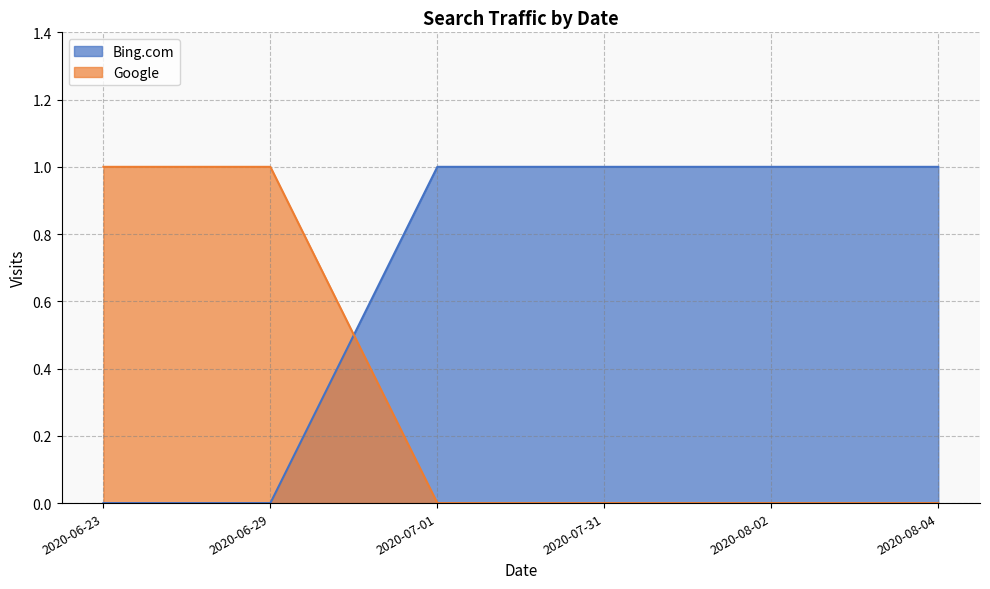

At how many categories does at least one series exceed 0?

6